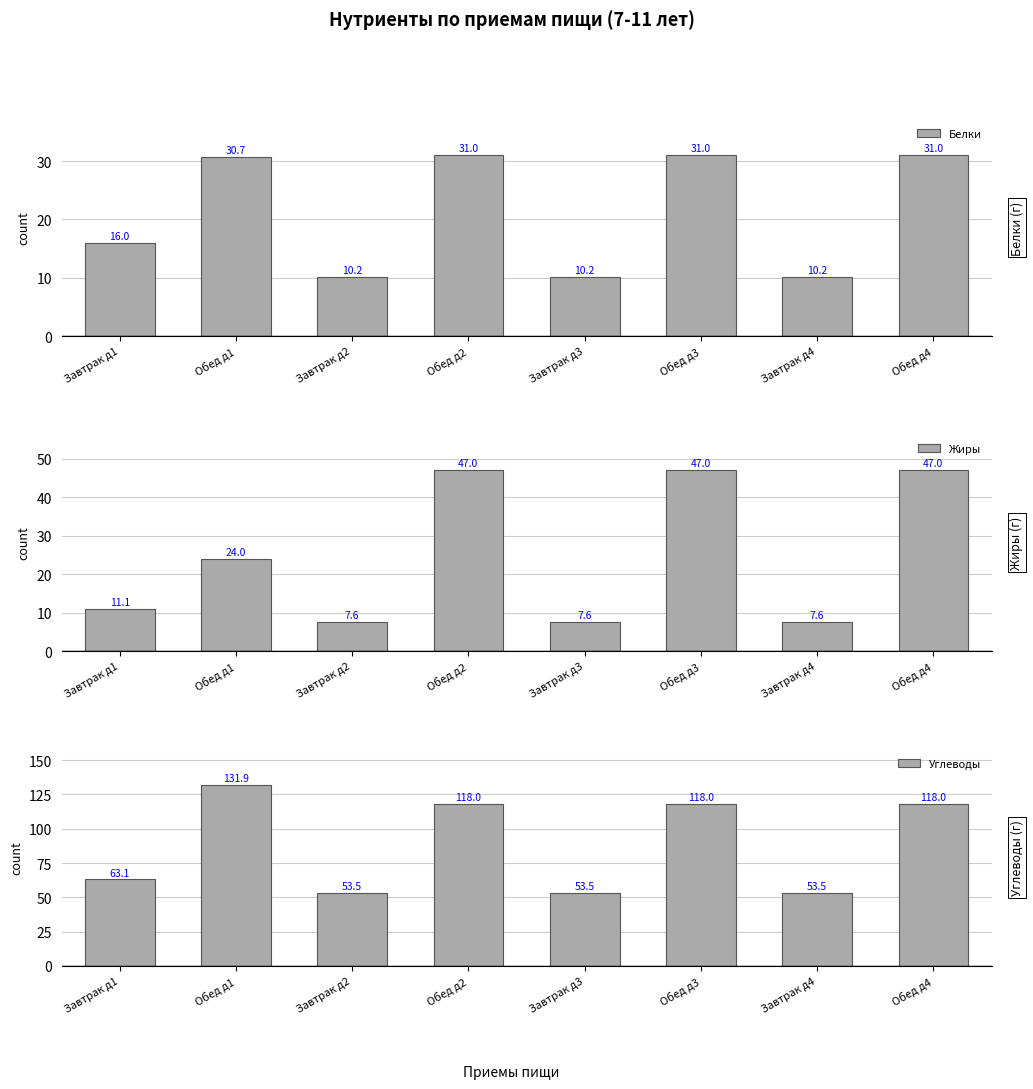

The Жиры series shows 10.5 at Обед д1. True or false?

False